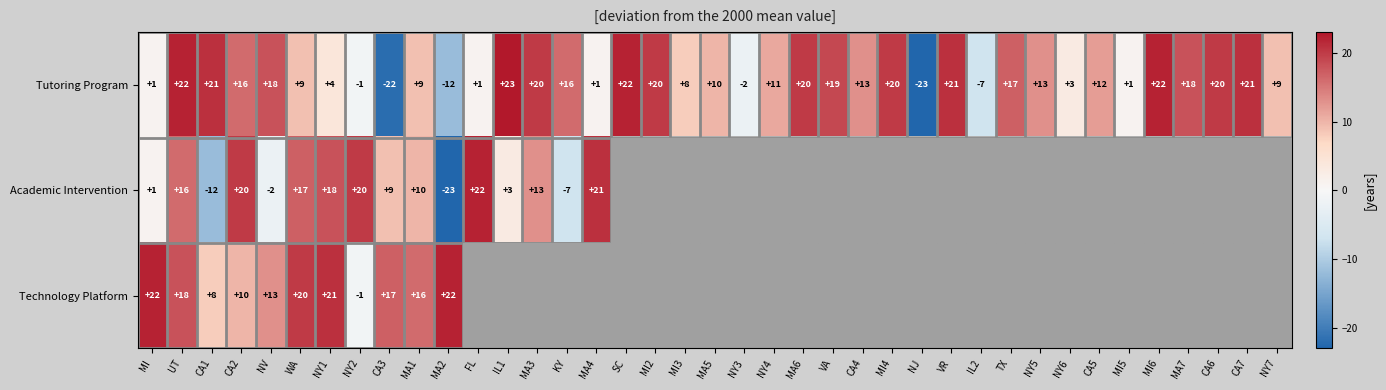

Read the Tutoring Program value at MA3.

20